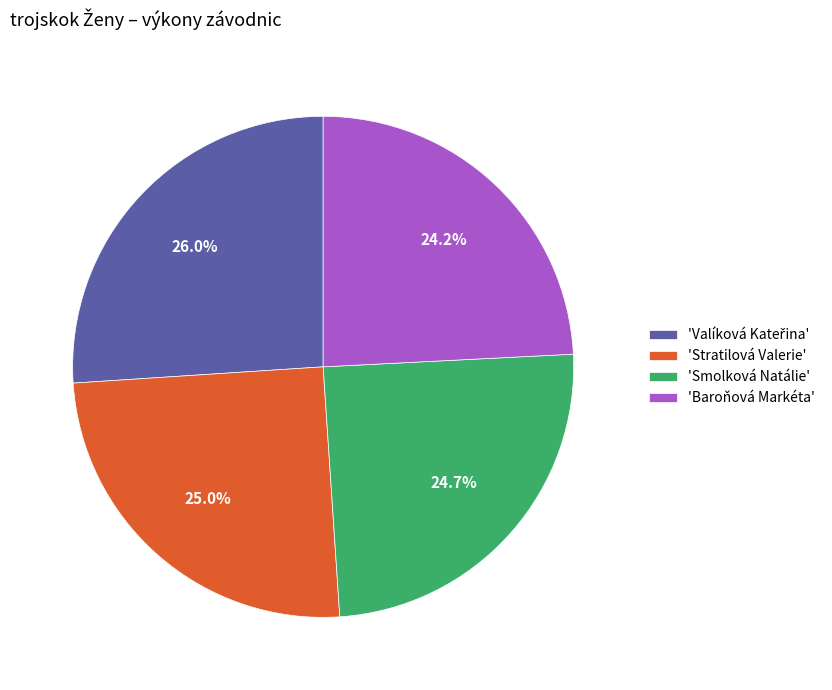

Which category has the smallest portion of the pie?

'Baroňová Markéta'